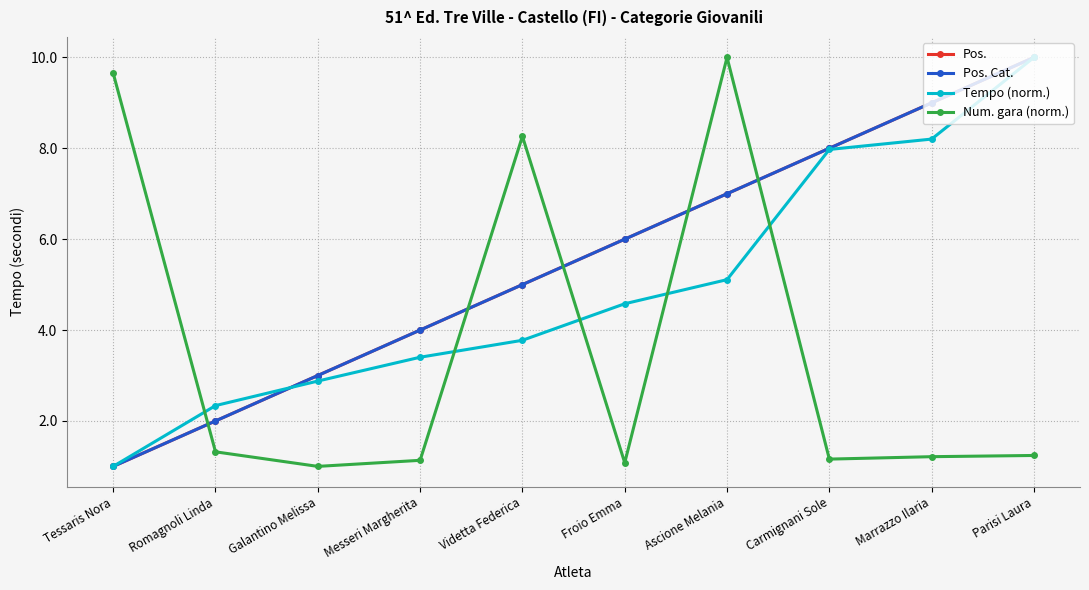

List the series in order of their peak value, lowest first.

Pos., Pos. Cat., Tempo (norm.), Num. gara (norm.)